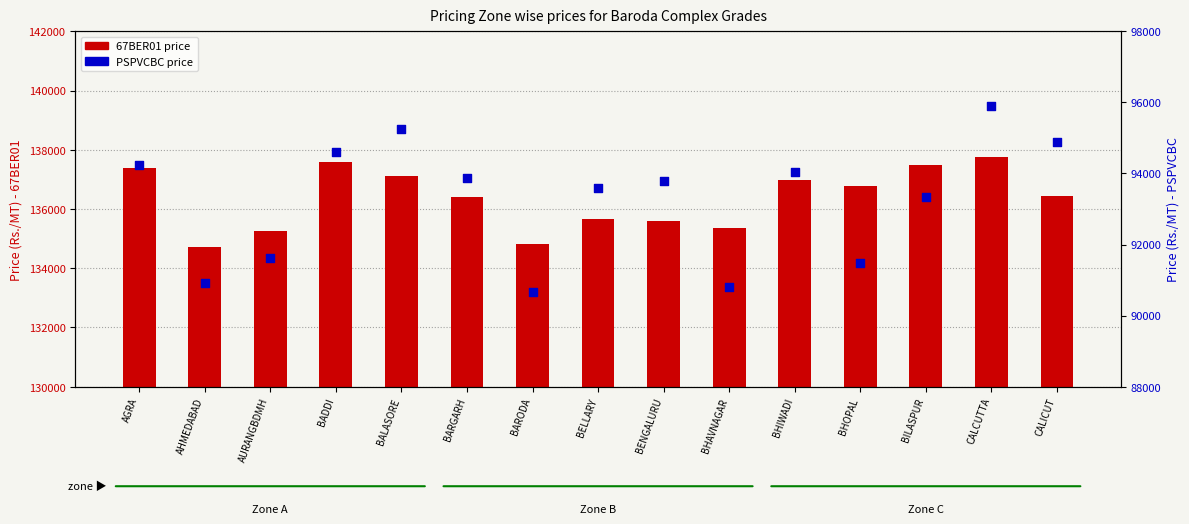

At which category is the sum across all series the highest?

CALCUTTA